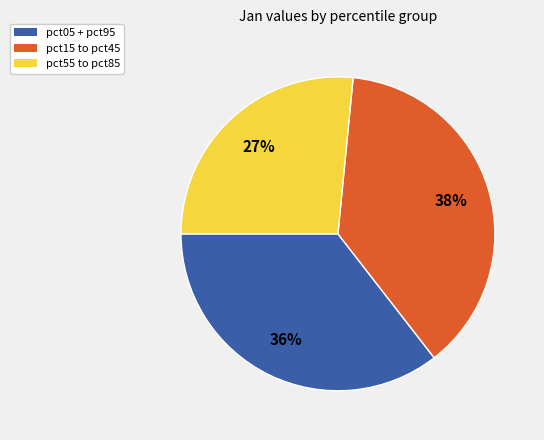

To the nearest percent, what is the difference between the largest and smallest slice percentages?

11%